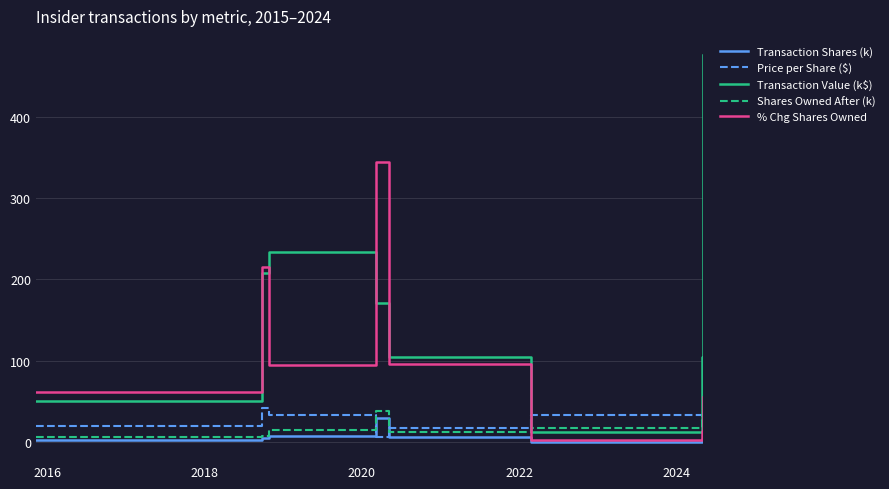

Which series has the largest total across all categories?

Transaction Value (k$)